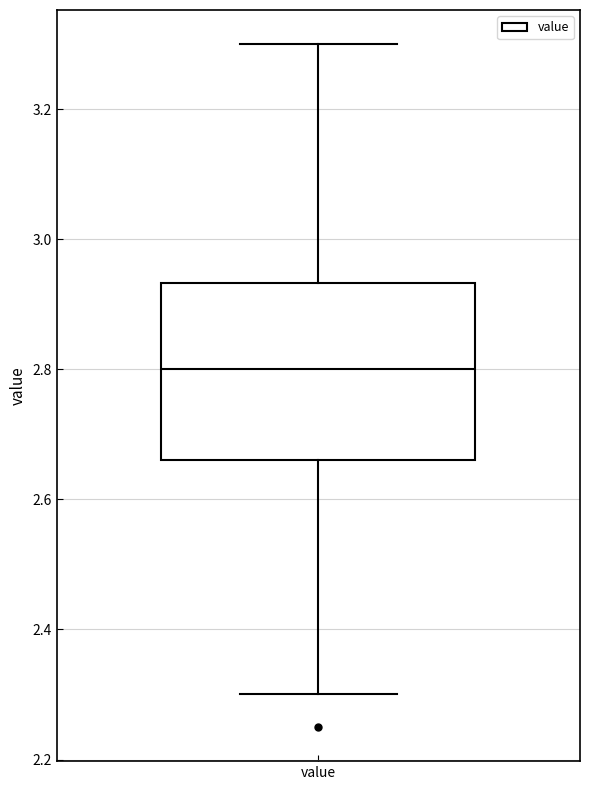

Read this box plot against the y-axis: the position of the median line, the range covered by the box, and the ends of both whiskers. The values are not printed on the chart, so give them approximately, as read against the axis.

median 2.80, box 2.66 to 2.94, whiskers 2.30 to 3.30